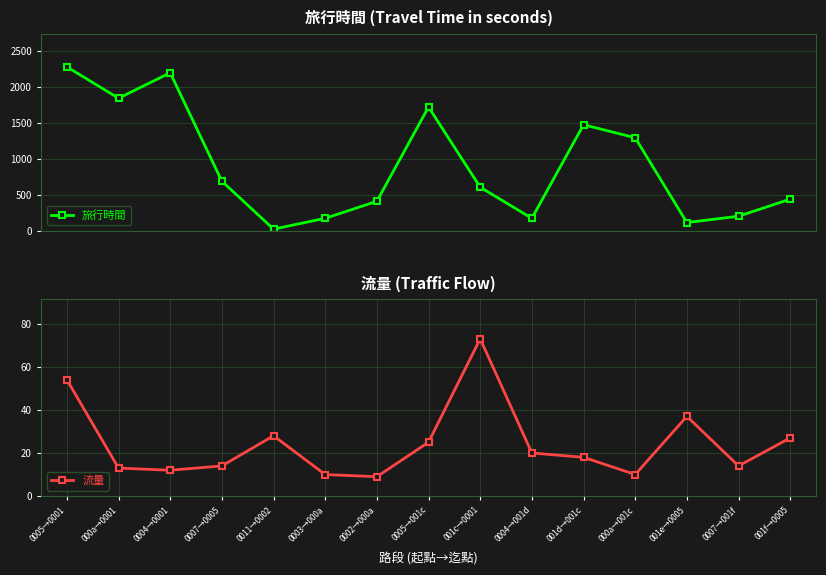

Is this an area chart (filled region under the line)?

No